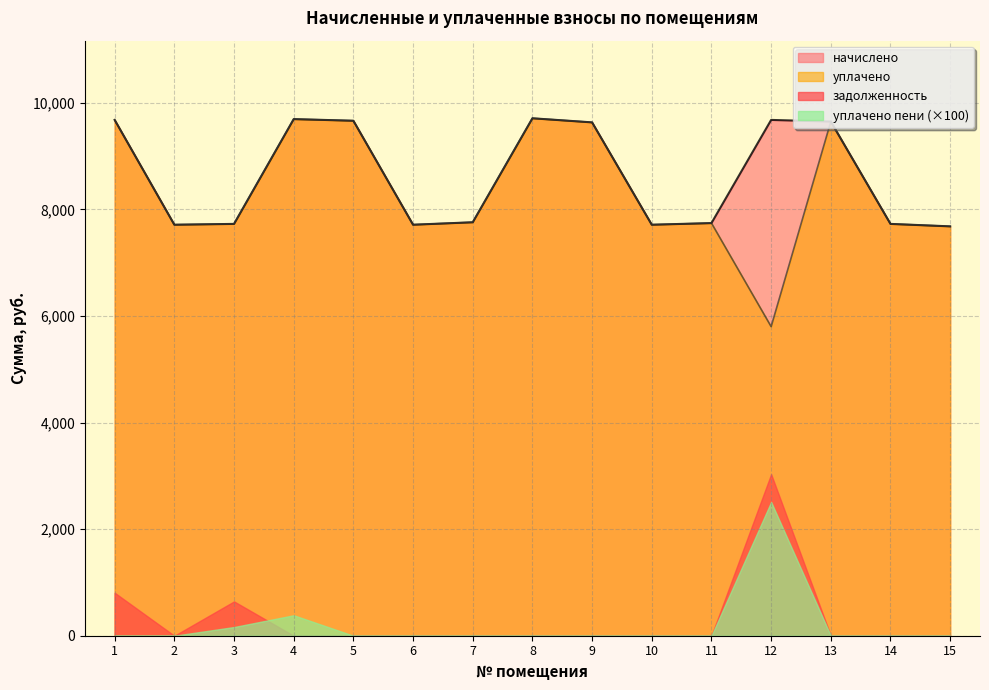

What value does the уплачено series have at 5?

9661.4